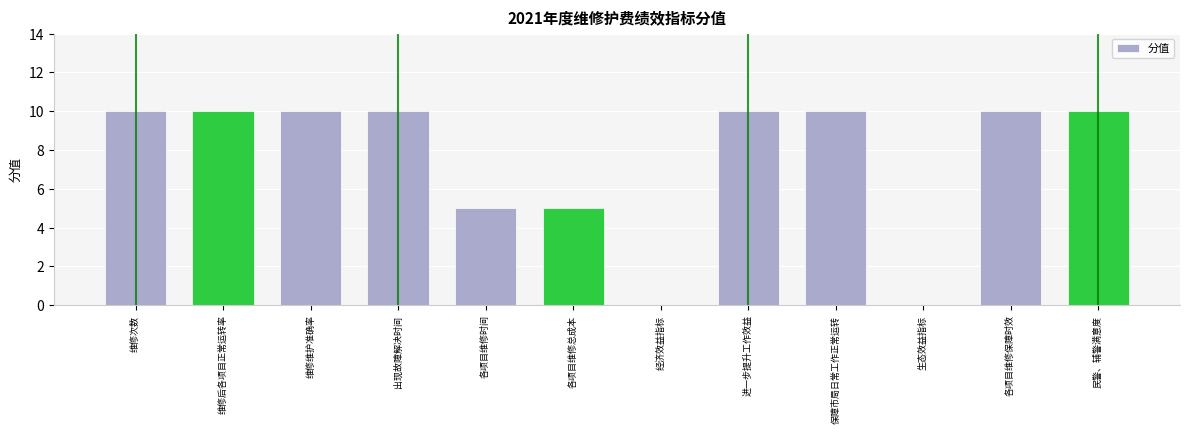

What is the approximate value at 民警、辅警满意度?

10